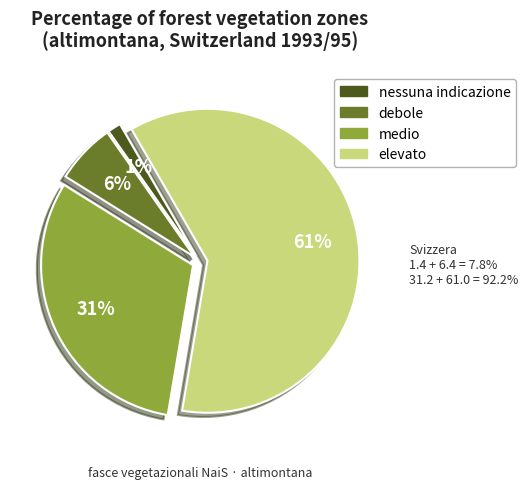

What is the ratio of the value at nessuna indicazione to the value at debole?

0.2